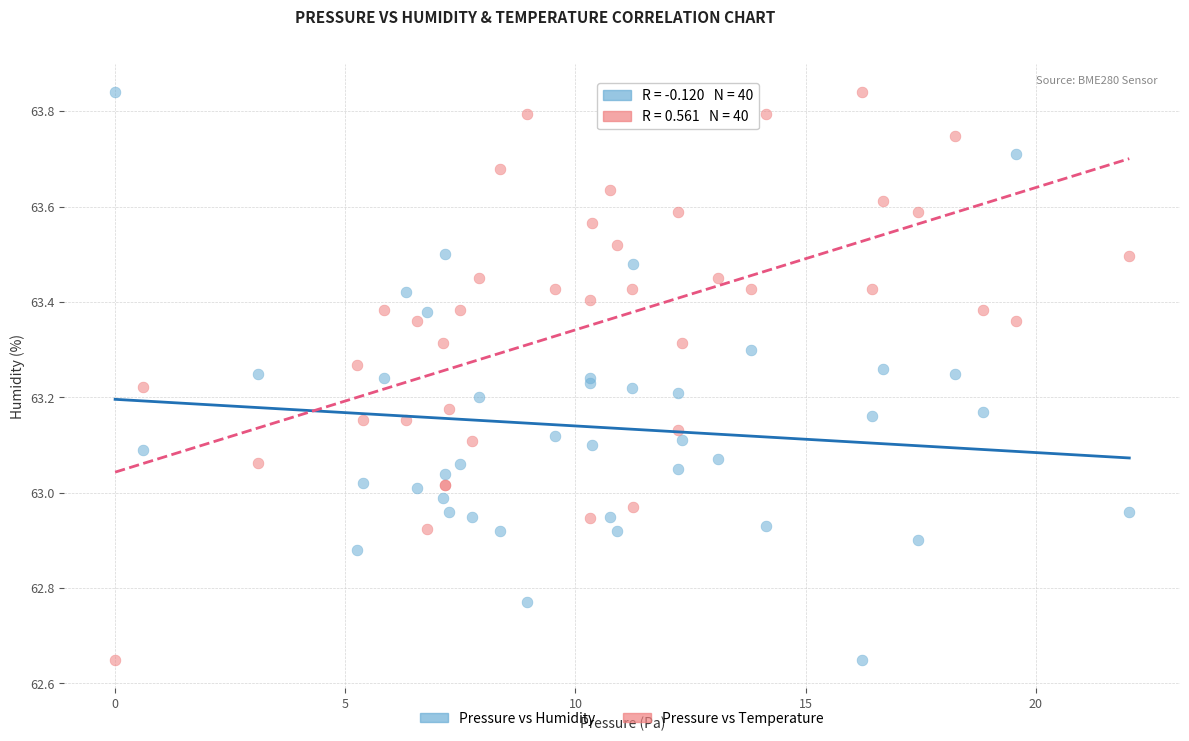

What is the X range (max minus min) for the scatter plot?

22.0